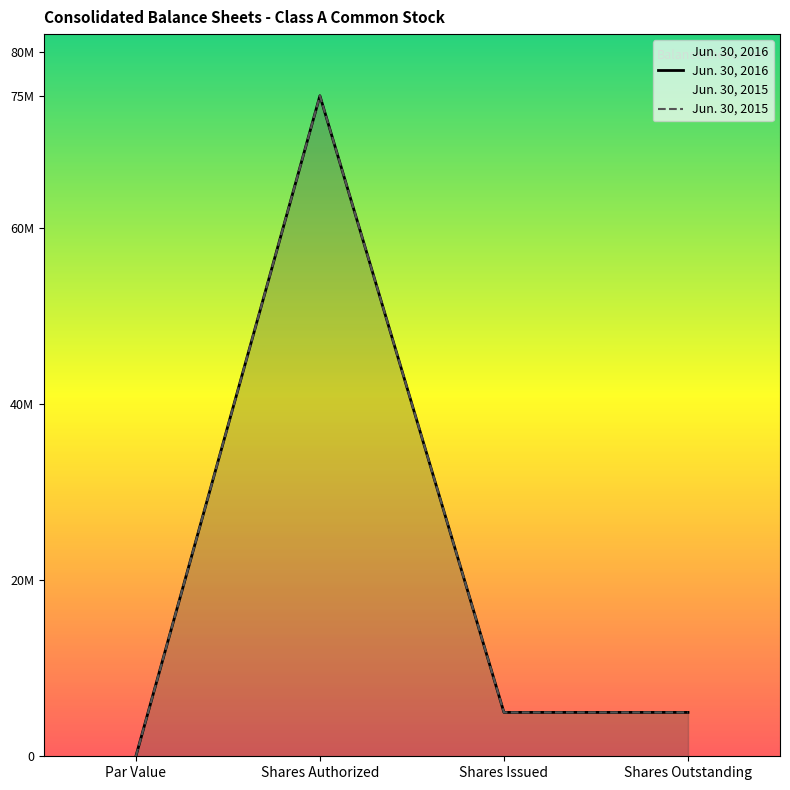

Between Shares Authorized and Par Value, which is larger?

Shares Authorized